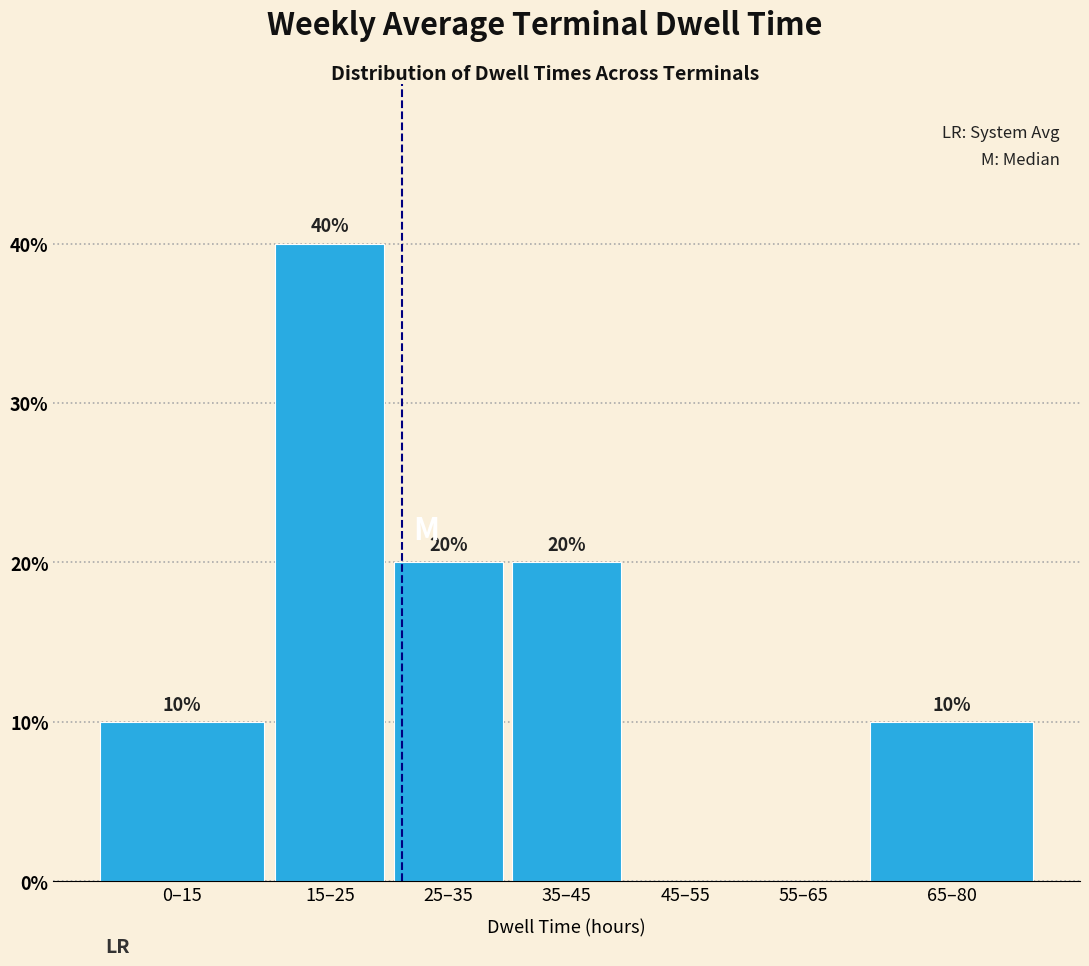

Reading left to right, list all the values displayed in this chart.

0–15=10	15–25=40	25–35=20	35–45=20	45–55=0	55–65=0	65–80=10